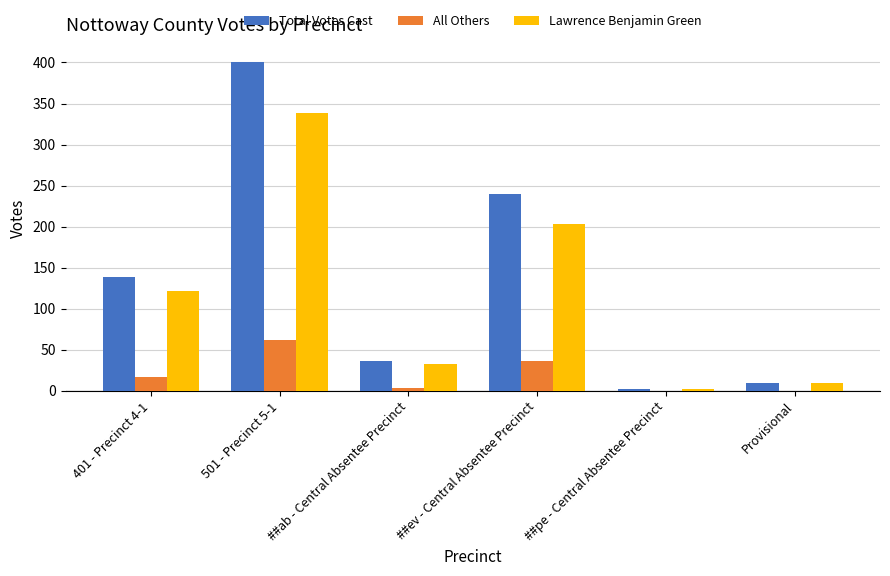

At which category is the sum across all series the highest?

501 - Precinct 5-1